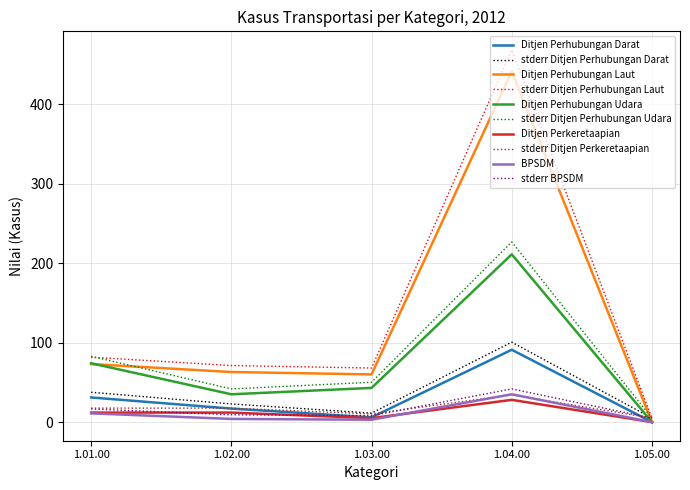

True or false: stderr Ditjen Perhubungan Darat has a value of 5.0 at 1.05.00.

True